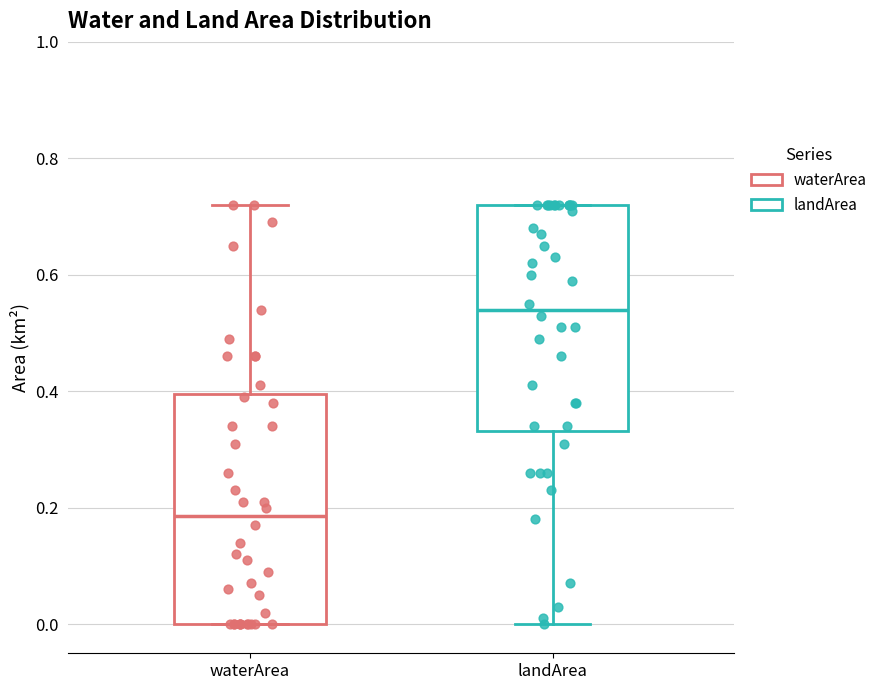

Reading left to right, transcribe this box plot: for each box, give where its median line is, the range the box spans, and where its two whiskers end, as read against the y-axis. The values are not printed on the chart, so give them approximately, as read against the axis.

waterArea: median 0.18, box 0.00 to 0.40, whiskers 0.00 to 0.72
landArea: median 0.54, box 0.34 to 0.72, whiskers 0.00 to 0.72